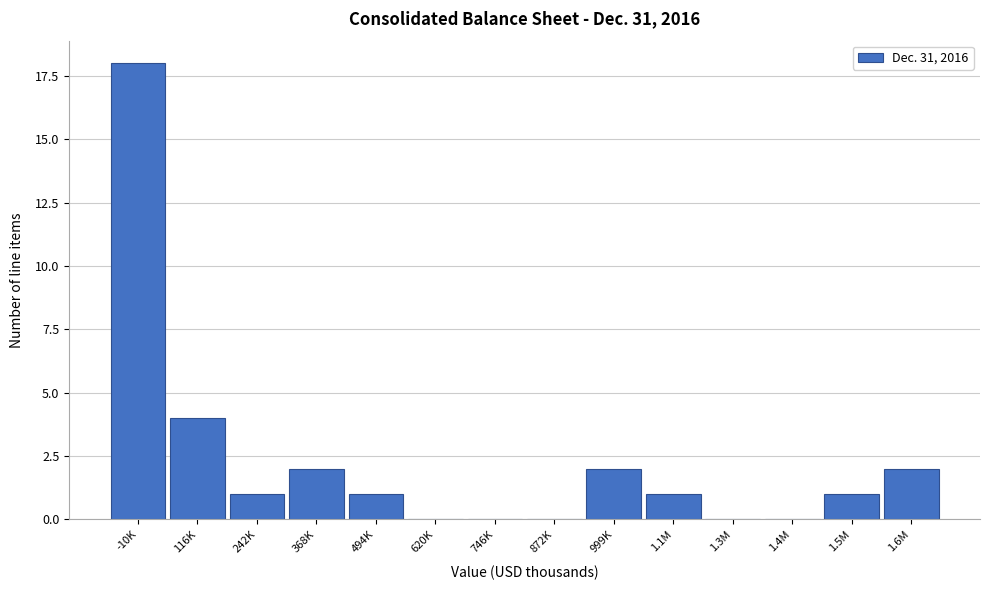

Reading left to right, what are all the values shown in this chart?

-10K=18	116K=4	242K=1	368K=2	494K=1	620K=0	746K=0	872K=0	999K=2	1.1M=1	1.3M=0	1.4M=0	1.5M=1	1.6M=2